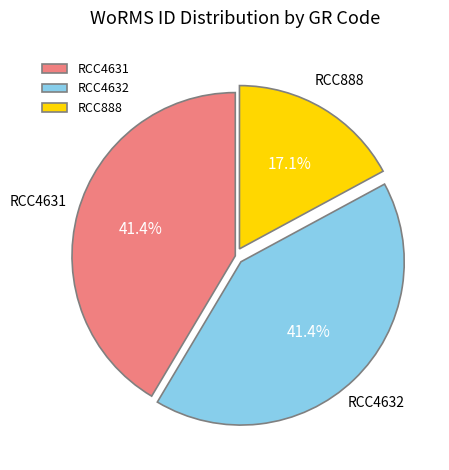

Which slice is the smallest?

RCC888